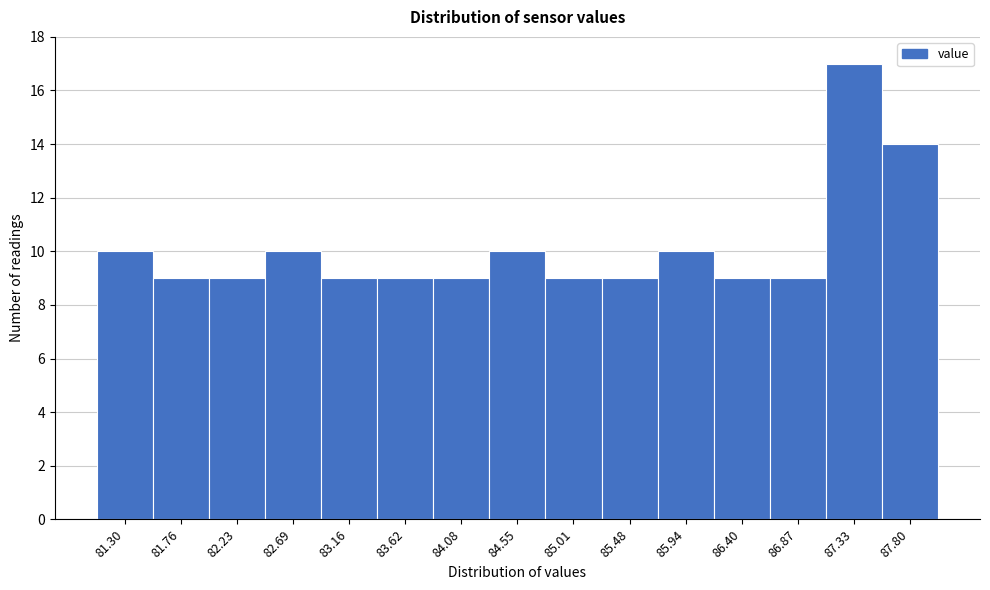

Reading left to right, transcribe all the data shown in this chart.

10	9	9	10	9	9	9	10	9	9	10	9	9	17	14